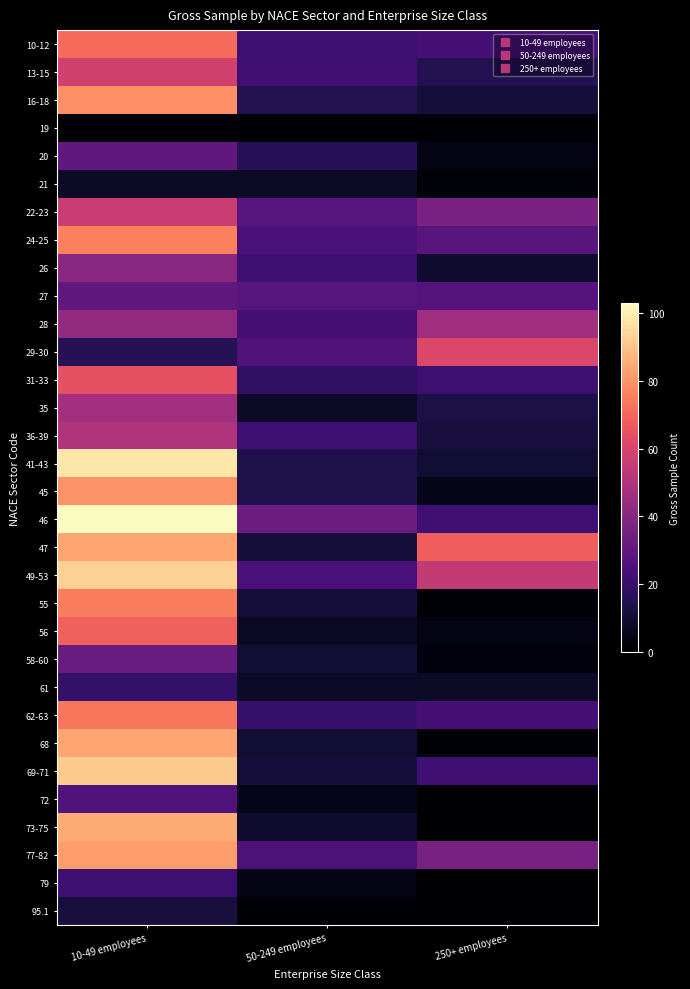

At how many categories does at least one series exceed 32?

3